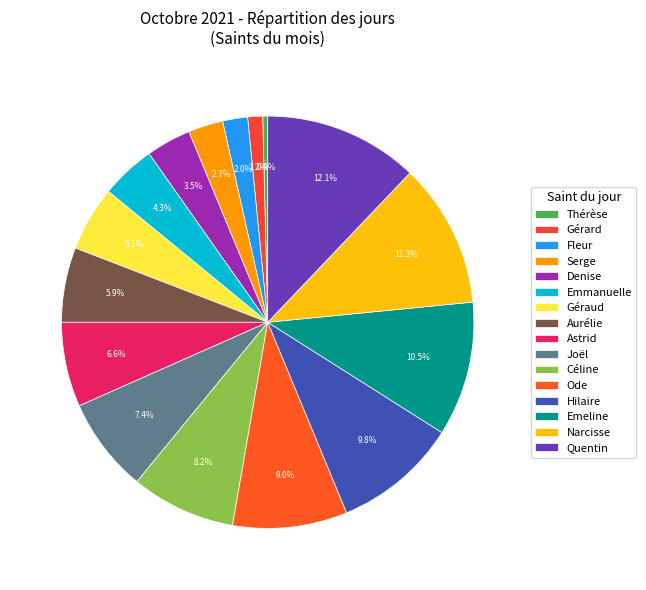

Does any single category account for the majority?

No